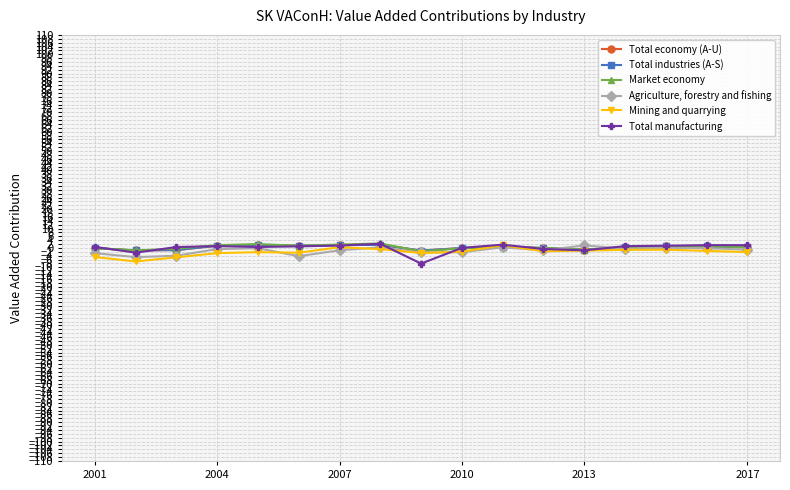

True or false: Mining and quarrying has a value of -4.7 at 2001.

True